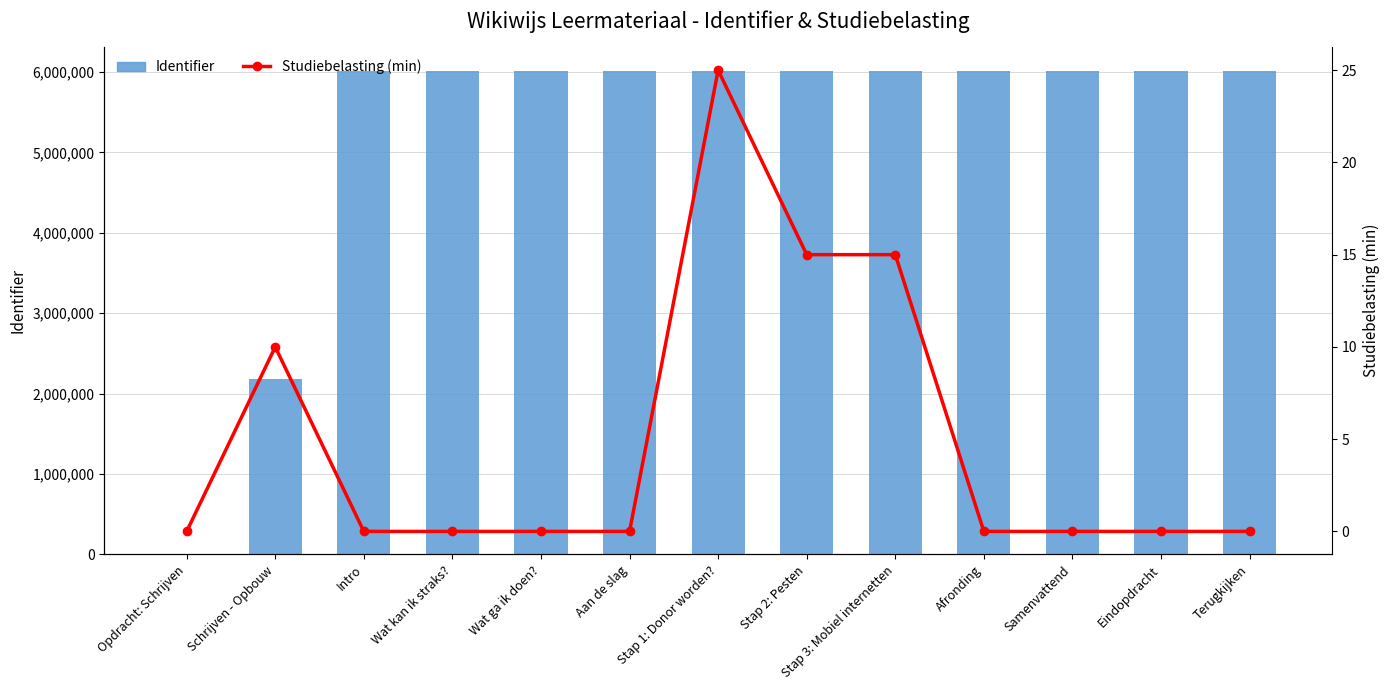

Which series has the widest spread of values?

Identifier